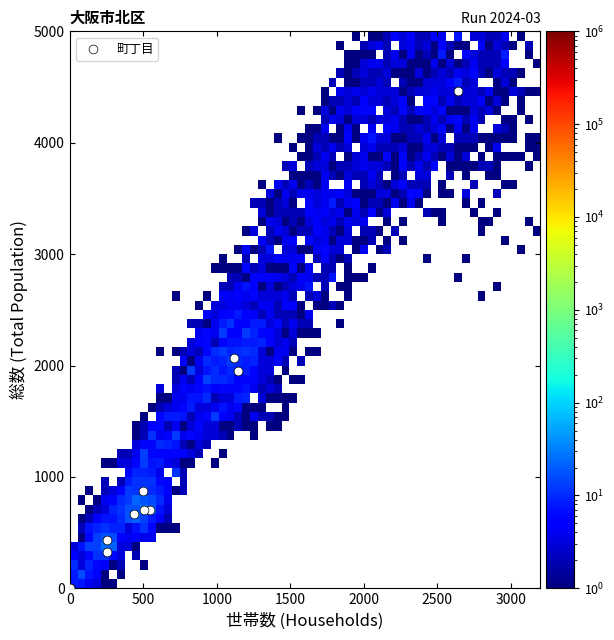

What Y value in the scatter plot is closest to 2230?

2064